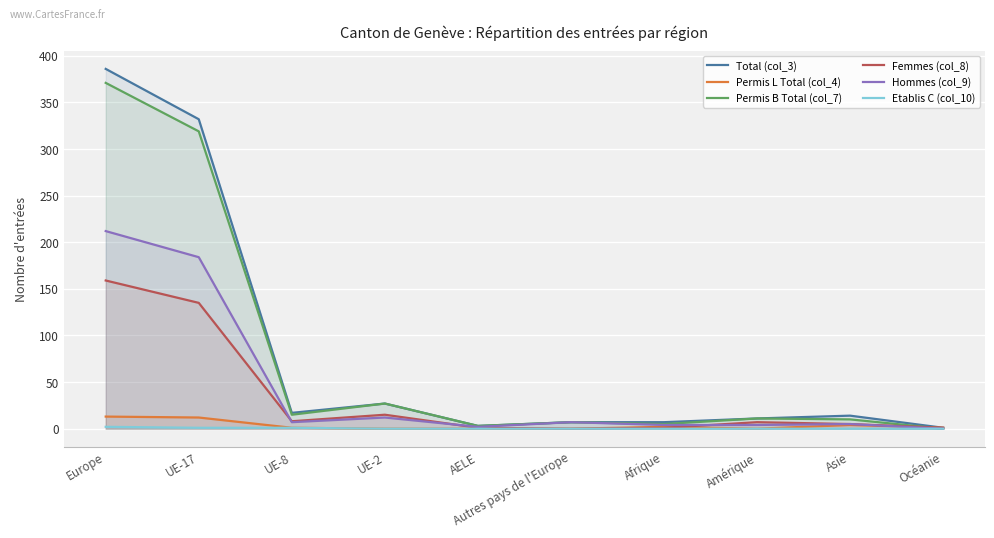

Reading left to right, extract all data points from this chart.

Total (col_3): 386	332	17	27	3	7	7	11	14	1
Permis L Total (col_4): 13	12	1	0	0	0	2	0	4	1
Permis B Total (col_7): 371	319	15	27	3	7	5	11	10	0
Femmes (col_8): 159	135	8	15	1	0	1	7	5	1
Hommes (col_9): 212	184	7	12	2	7	4	4	5	0
Etablis C (col_10): 2	1	1	0	0	0	0	0	0	0